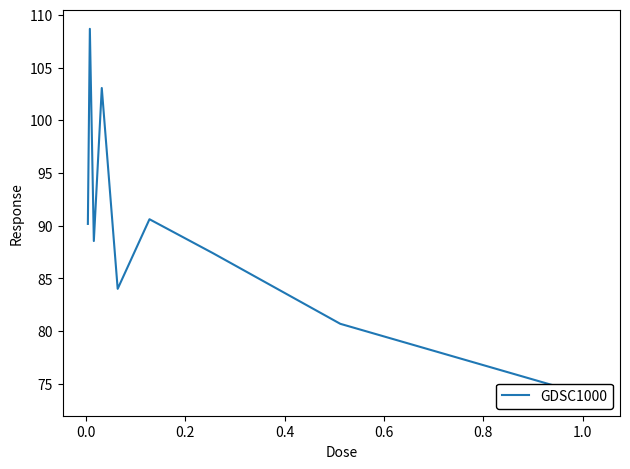

Reading right to left, list all the values displayed in this chart.

73.7	80.7	87.4	90.6	84.0	103.1	88.6	108.7	90.2